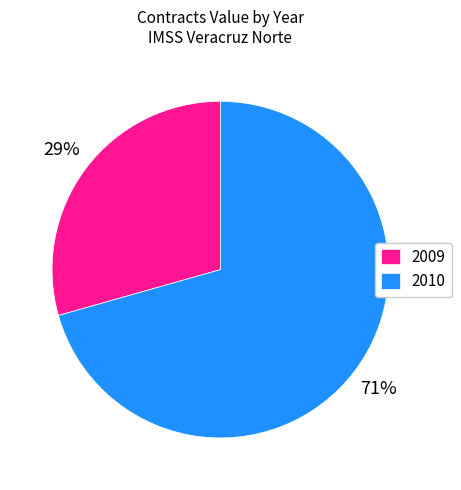

What percentage is the 2010 slice, to the nearest percent?

71%